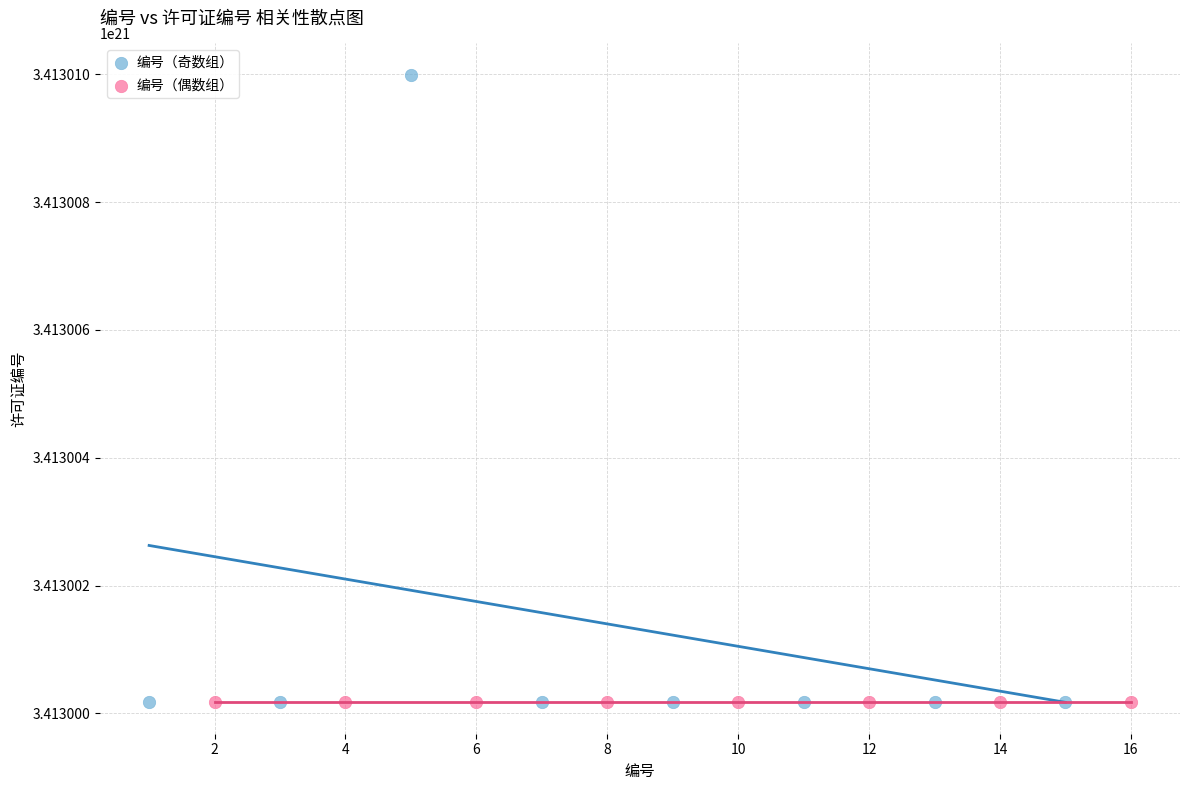

Which series reaches the maximum Y coordinate?

编号（奇数组）